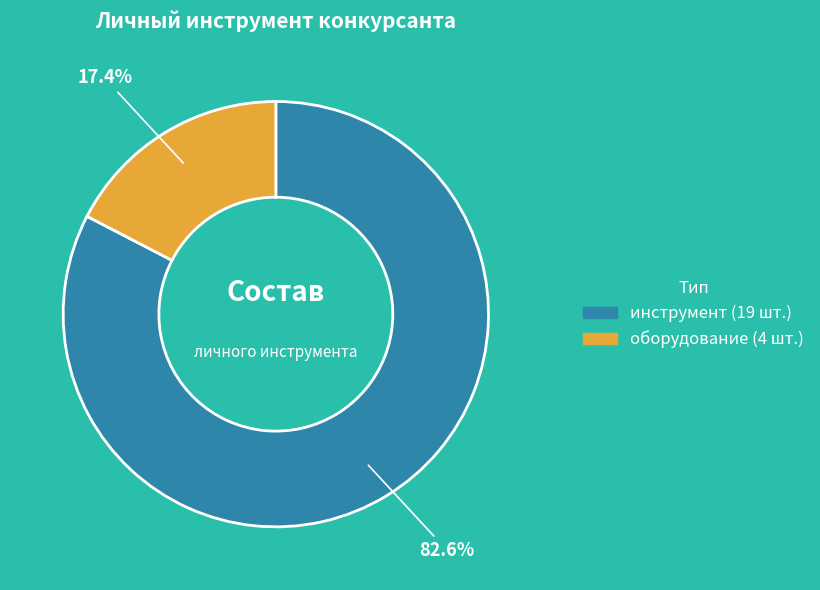

To the nearest percent, what is the combined percentage of оборудование and инструмент?

100%